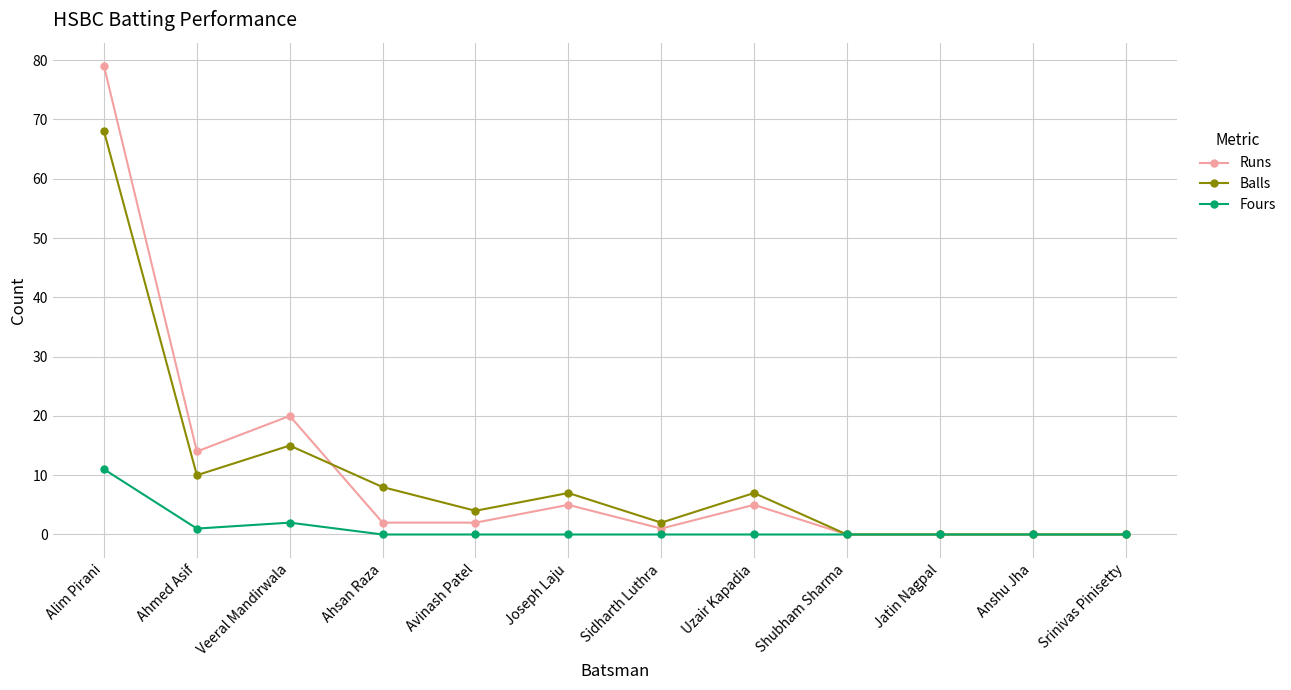

At which category is the sum across all series the highest?

Alim Pirani